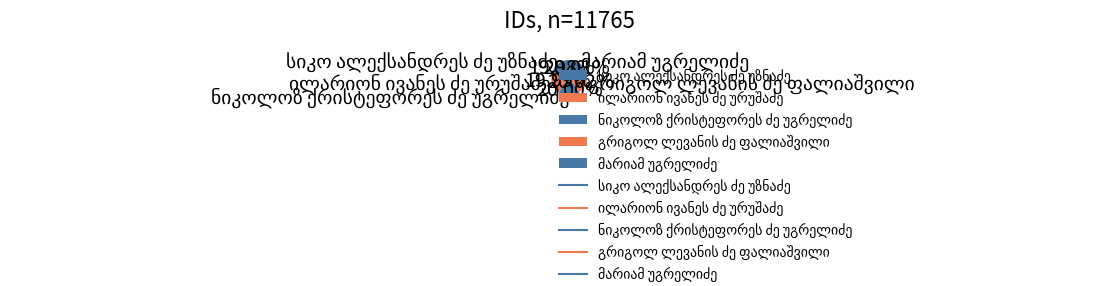

Is there a majority slice in this chart?

No